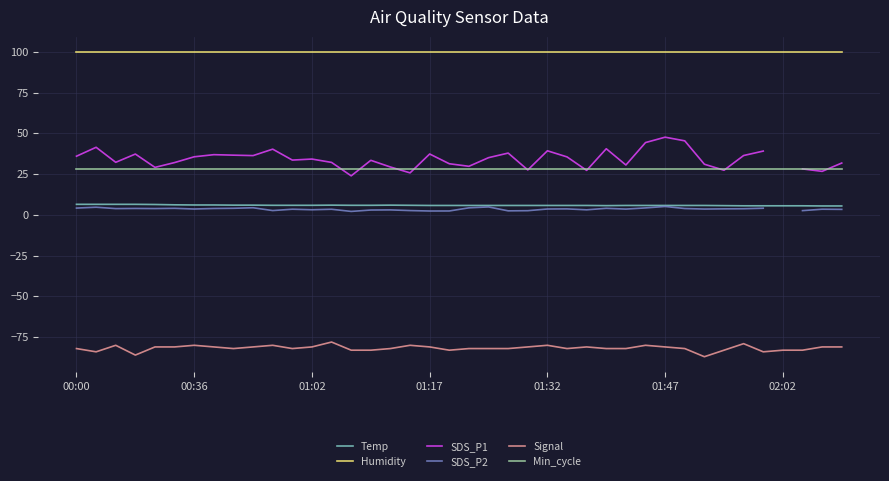

Read the SDS_P1 value at 00:00.

36.0